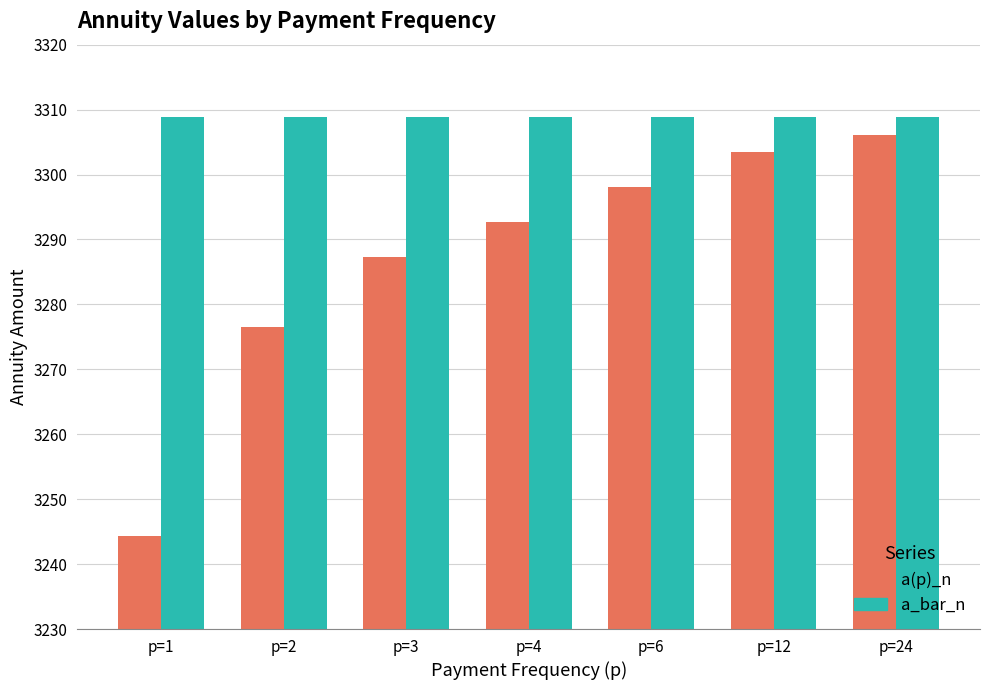

How many categories are shown in the chart?

7